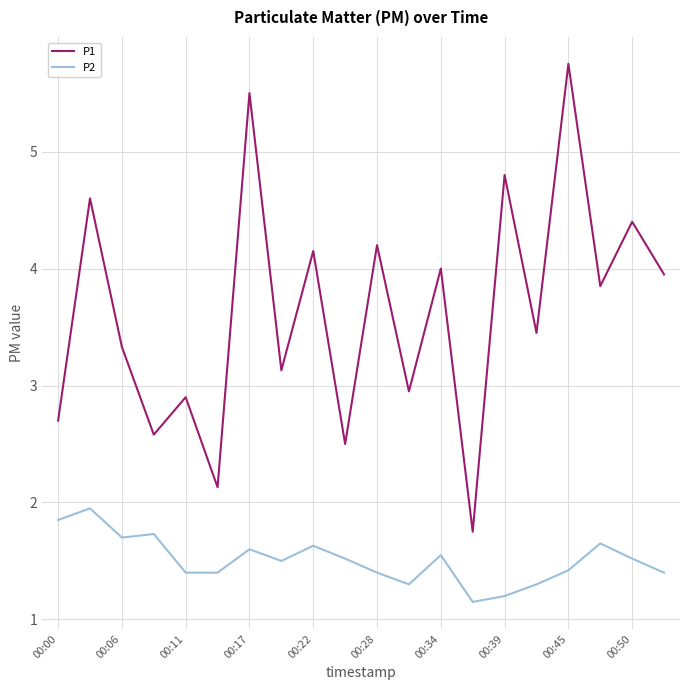

How many categories are shown in the chart?

20